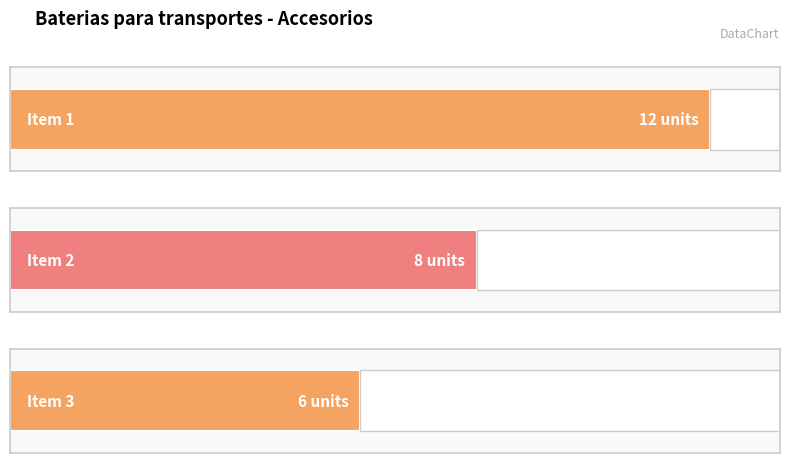

Does the chart contain stacked bars?

No